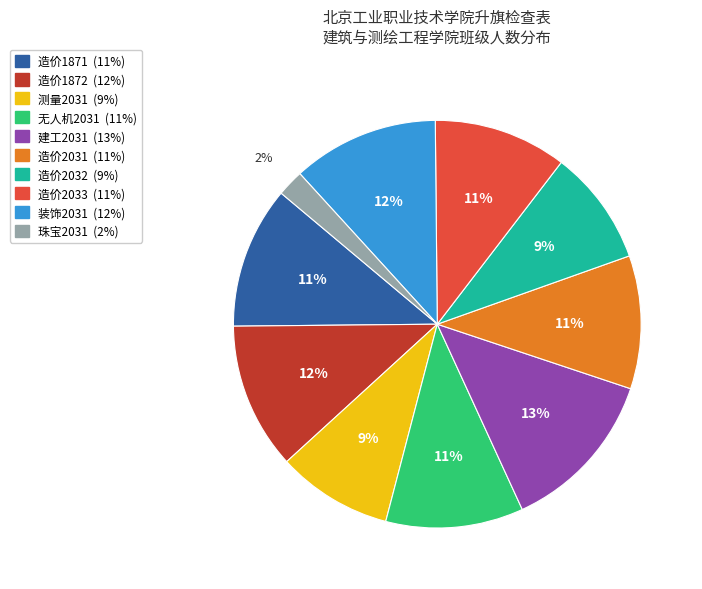

To the nearest percent, what portion does 造价2031 represent?

11%